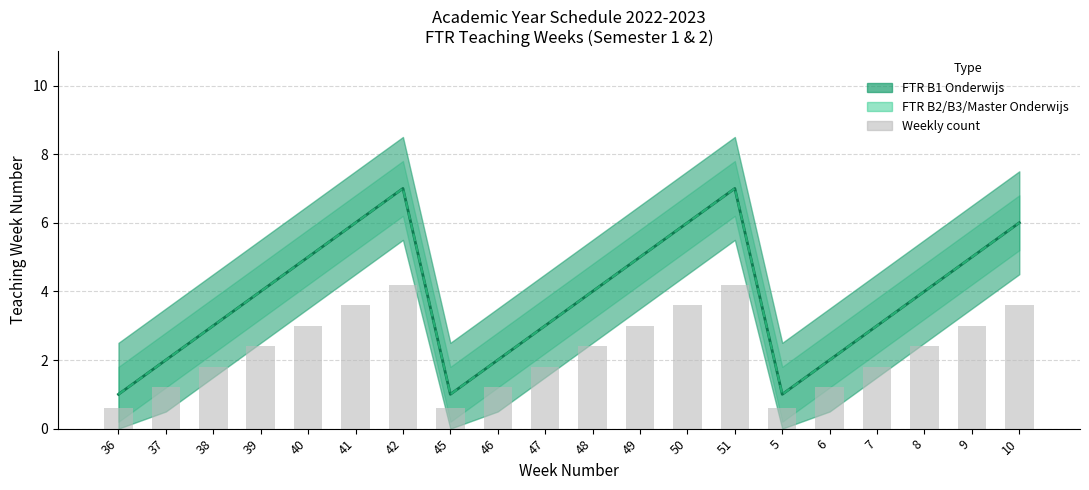

What is the sum of the Weekly count values at 42 and 37?

5.4